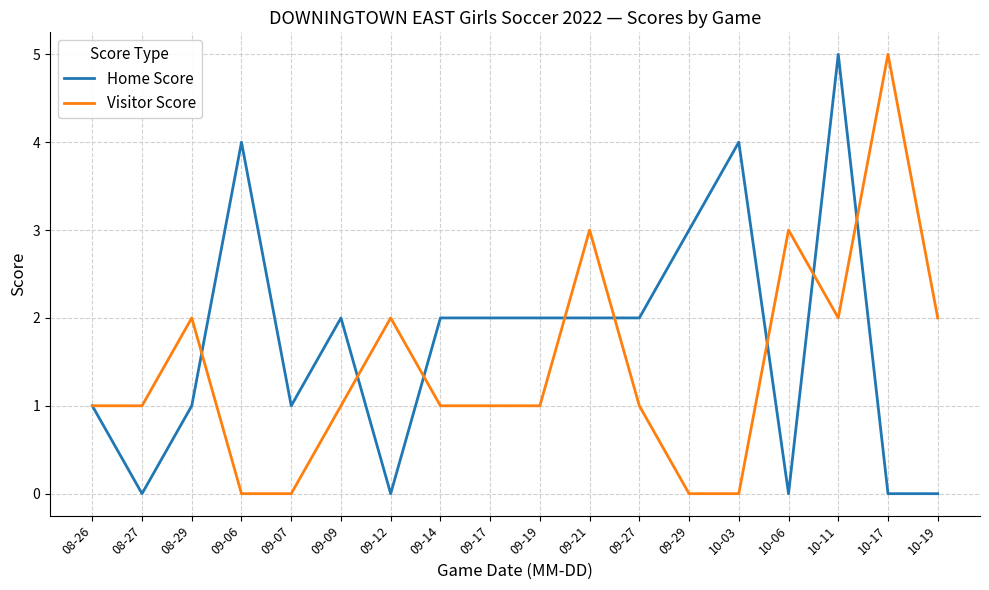

What is the difference between the second highest and second lowest values in the Home Score series?

4